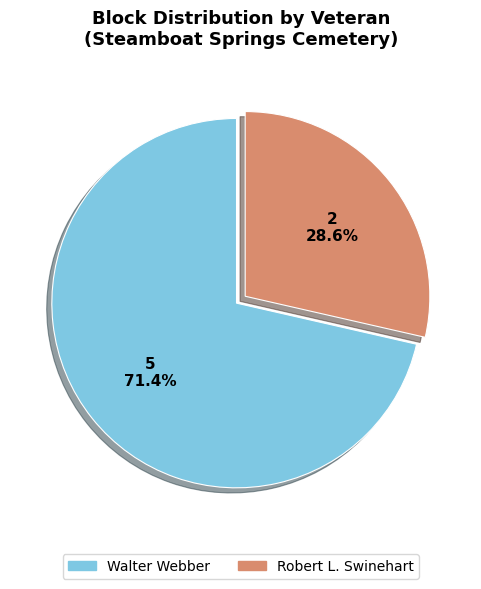

Count the number of slices in the pie.

2